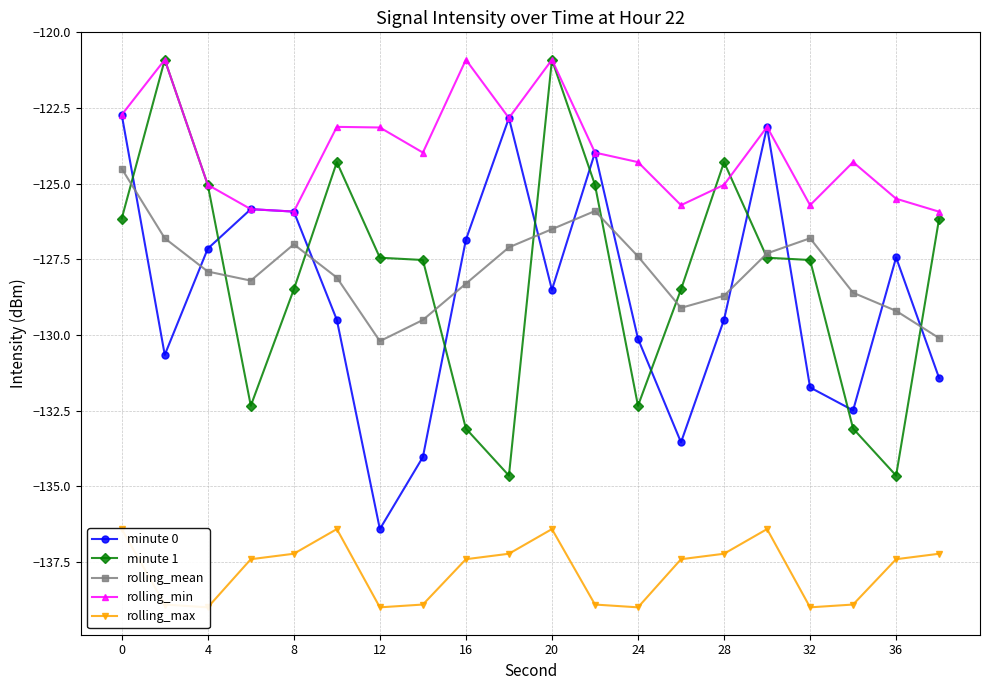

True or false: rolling_mean has a value of -130.2 at 12.

True